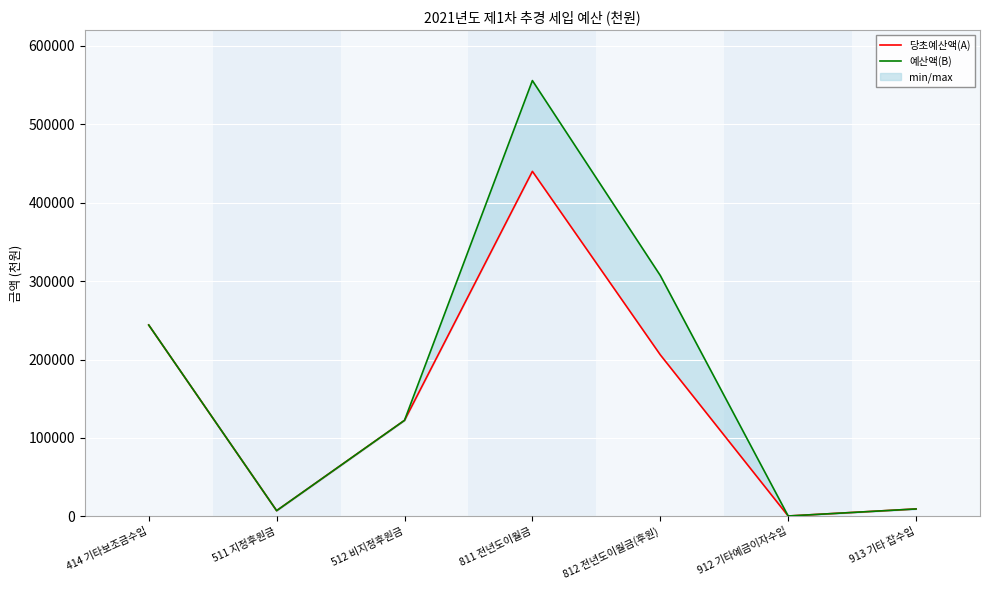

What position from the right is 912 기타예금이자수입?

2